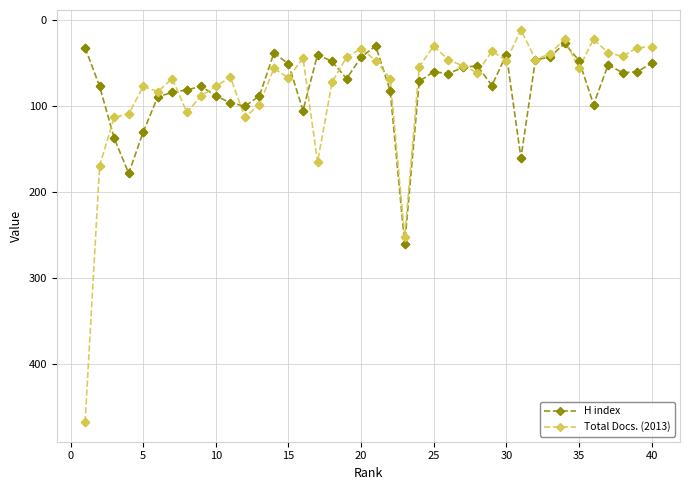

What is the minimum value for H index?

27